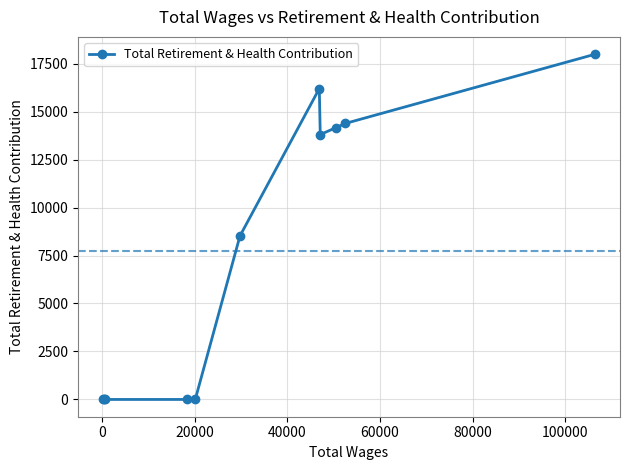

True or false: there are more than 0 points higher than both neighbors.

True